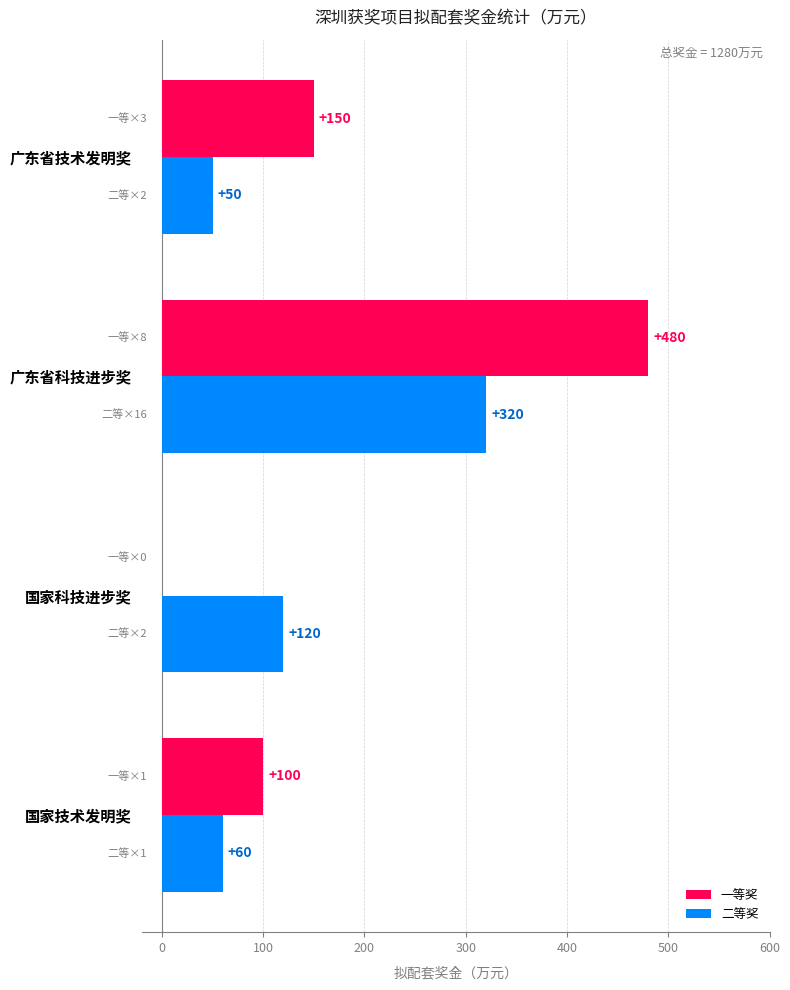

Where is 二等奖 nearest to the value 185?

国家科技进步奖